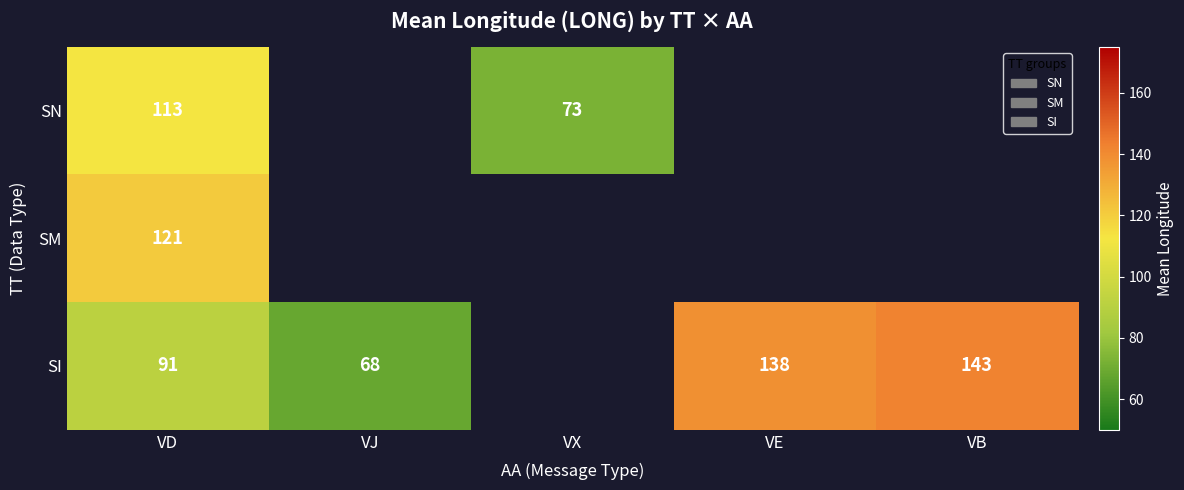

What is the minimum value shown in the chart?

68.1